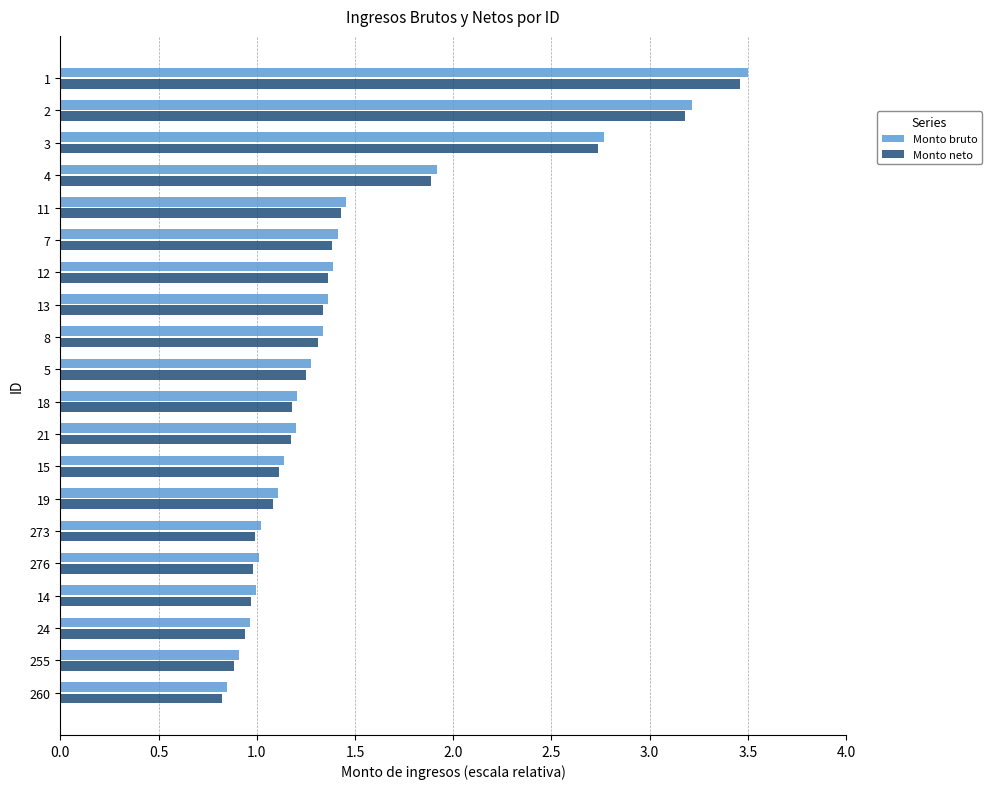

Which series has the largest range (max minus min)?

Monto bruto